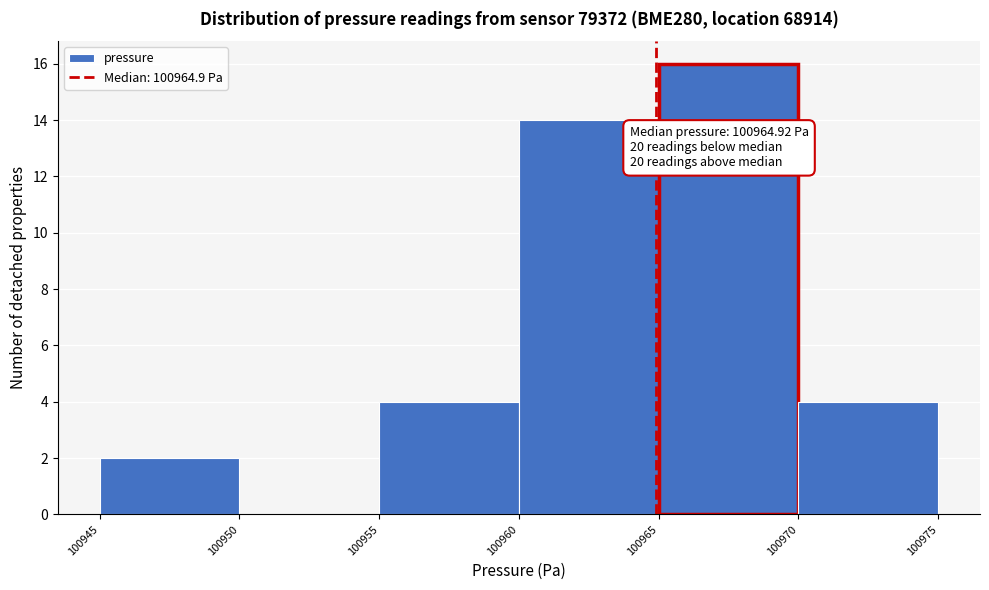

Over which range of the x-axis is the bar tallest?

100965 to 100970